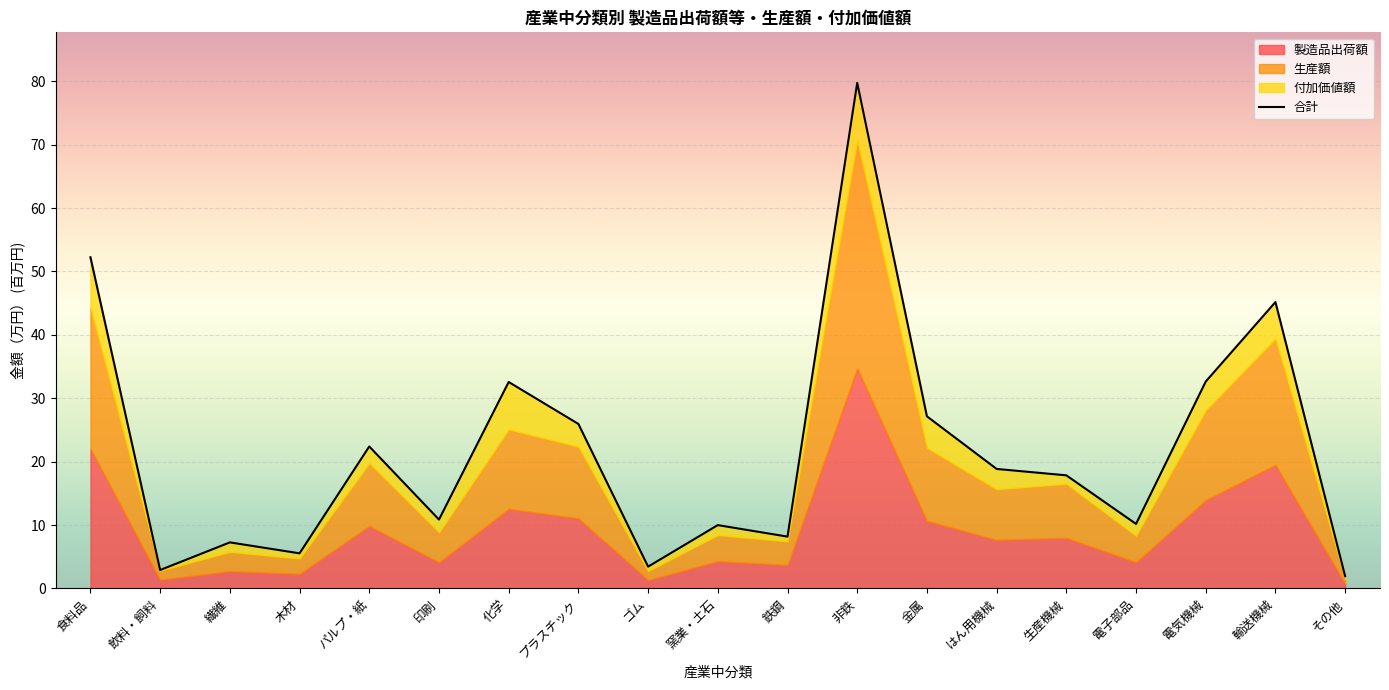

Where is the first local maximum?

繊維